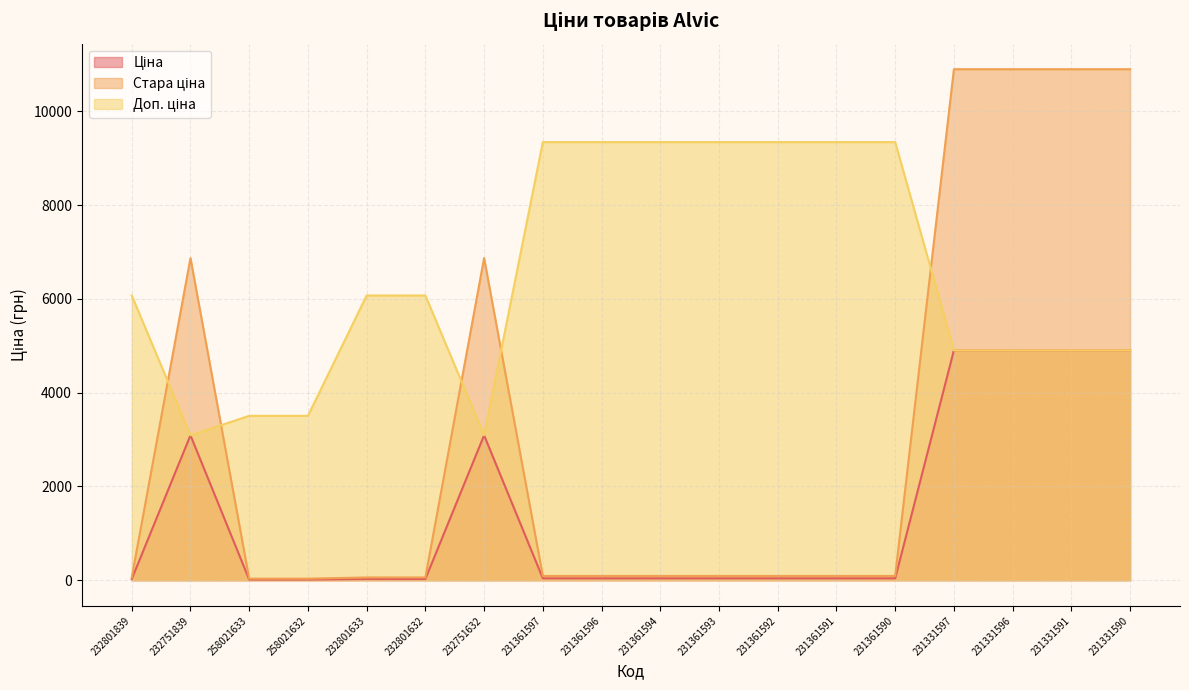

Reading left to right, list all the values displayed in this chart.

Ціна: 232801839=27.0	232751839=3091.2	258021633=15.6	258021632=15.6	232801633=27.0	232801632=27.0	232751632=3091.2	231361597=41.5	231361596=41.5	231361594=41.5	231361593=41.5	231361592=41.5	231361591=41.5	231361590=41.5	231331597=4903.4	231331596=4903.4	231331591=4903.4	231331590=4903.4
Стара ціна: 232801839=60.0	232751839=6869.4	258021633=34.6	258021632=34.6	232801633=60.0	232801632=60.0	232751632=6869.4	231361597=92.3	231361596=92.3	231361594=92.3	231361593=92.3	231361592=92.3	231361591=92.3	231361590=92.3	231331597=10896.3	231331596=10896.3	231331591=10896.3	231331590=10896.3
Доп. ціна: 232801839=6072.0	232751839=3091.0	258021633=3506.0	258021632=3506.0	232801633=6072.0	232801632=6072.0	232751632=3091.0	231361597=9342.0	231361596=9342.0	231361594=9342.0	231361593=9342.0	231361592=9342.0	231361591=9342.0	231361590=9342.0	231331597=4903.0	231331596=4903.0	231331591=4903.0	231331590=4903.0